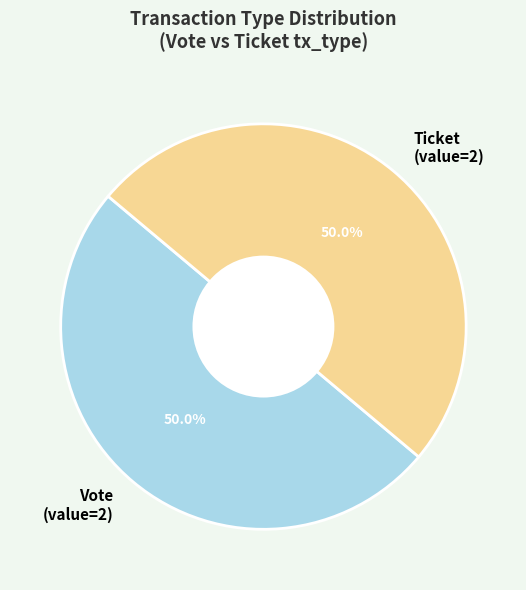

What portion of the pie excludes Vote (value=2)?

50.0%